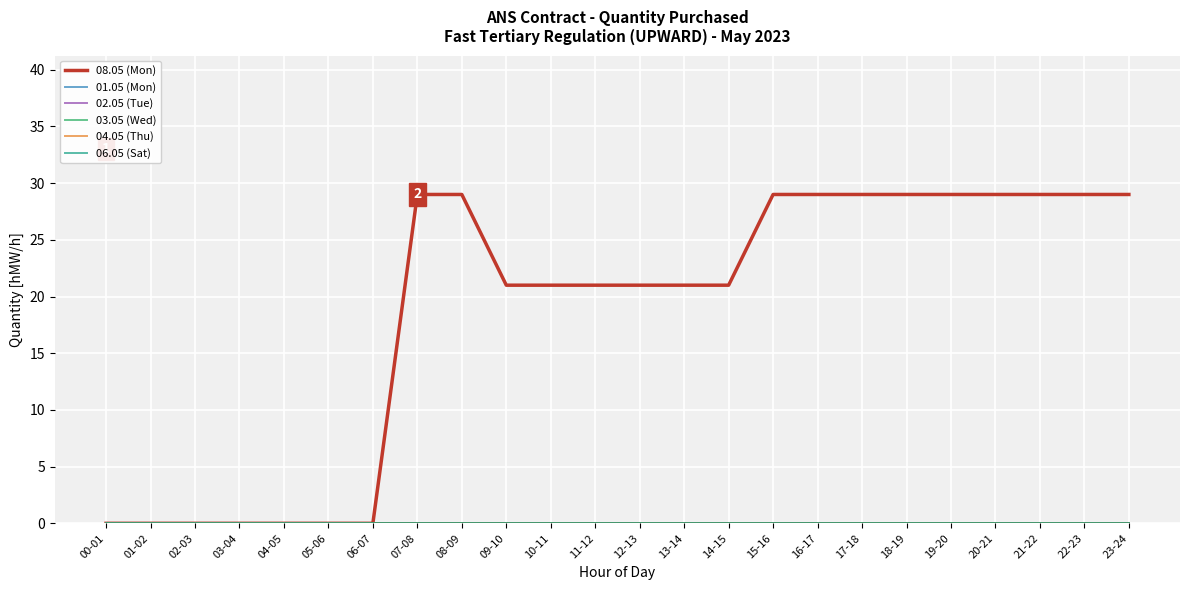

At which category is the sum across all series the highest?

07-08